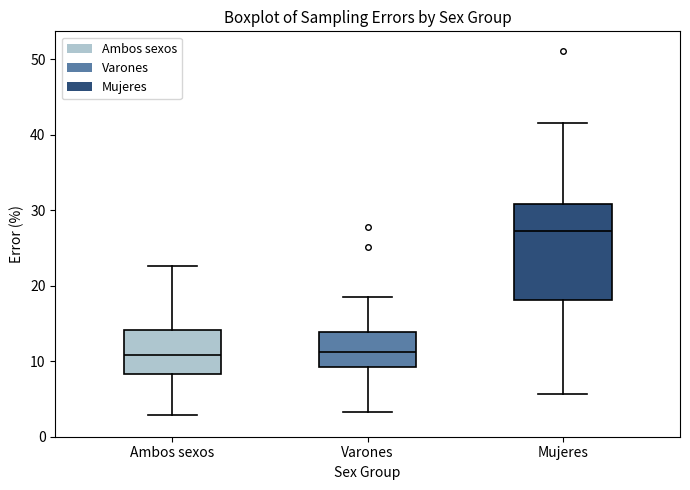

Where is the lower edge of the box for Varones on the y-axis? The values are not printed on the chart, so give them approximately, as read against the axis.

9